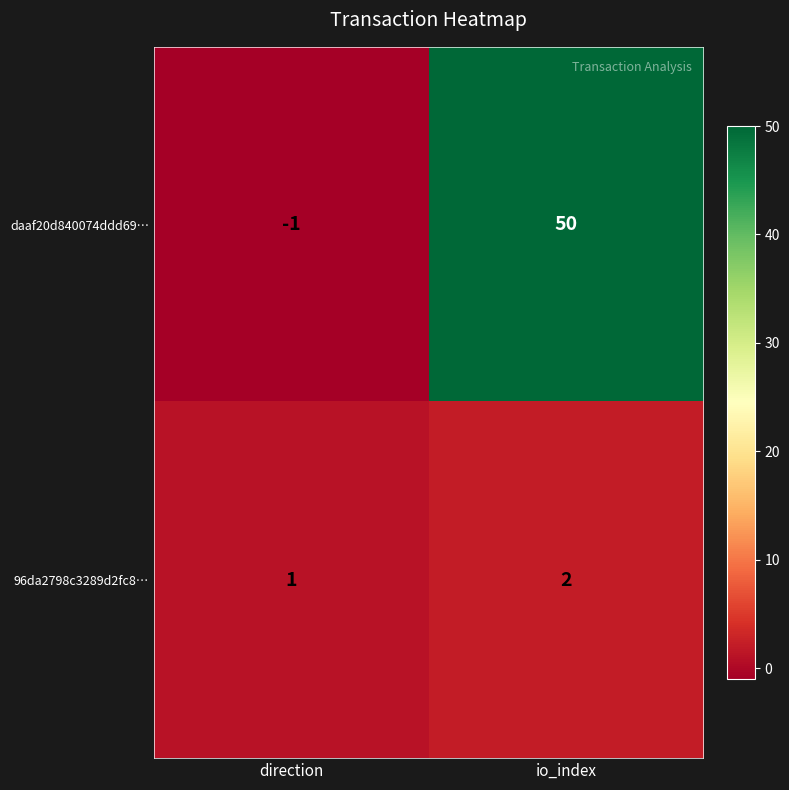

Rank the series at direction from lowest to highest value.

daaf20d840074ddd69…, 96da2798c3289d2fc8…